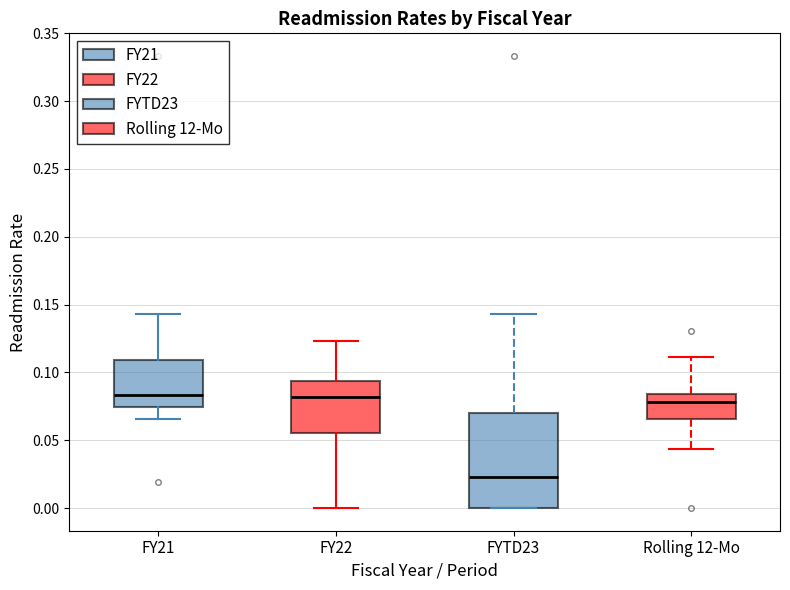

Comparing the boxes themselves (not the whiskers), which one is the tallest?

FYTD23